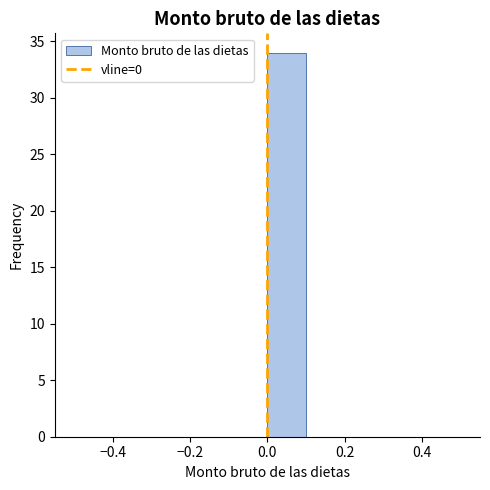

How tall is the bar that spans 0.0 to 0.1 on the x-axis? The values are not printed on the chart, so give them approximately, as read against the axis.

34